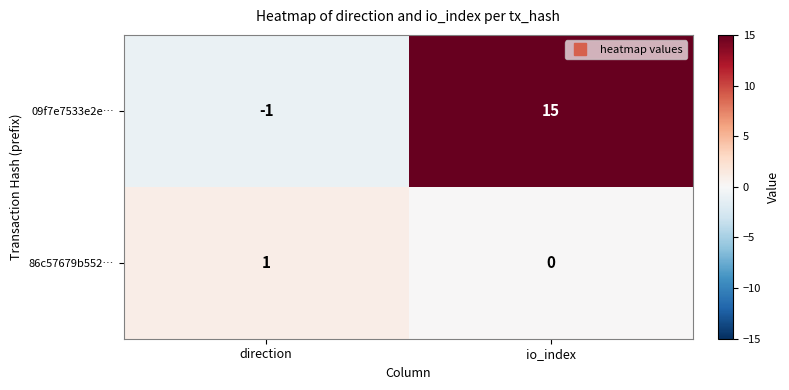

At how many categories does at least one series exceed 8?

1